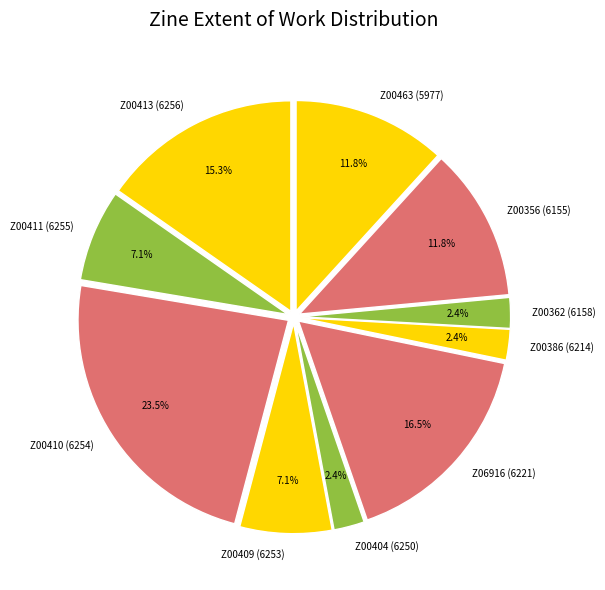

Which category has the biggest portion of the pie?

Z00410 (6254)